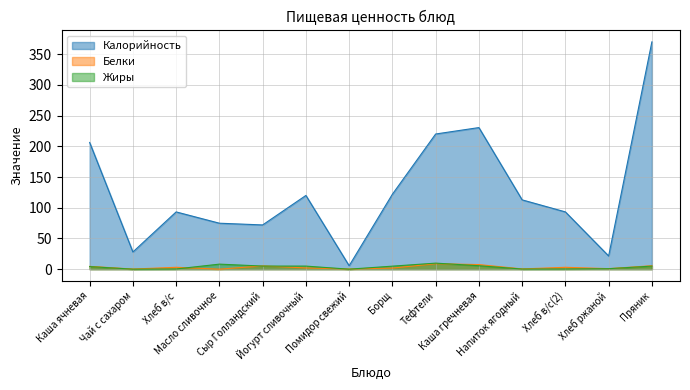

Between Масло сливочное and Хлеб ржаной, which is larger?

Масло сливочное